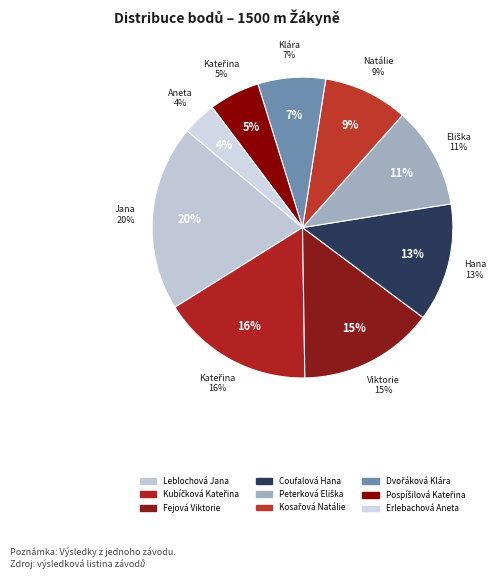

How many segments does this pie chart have?

9